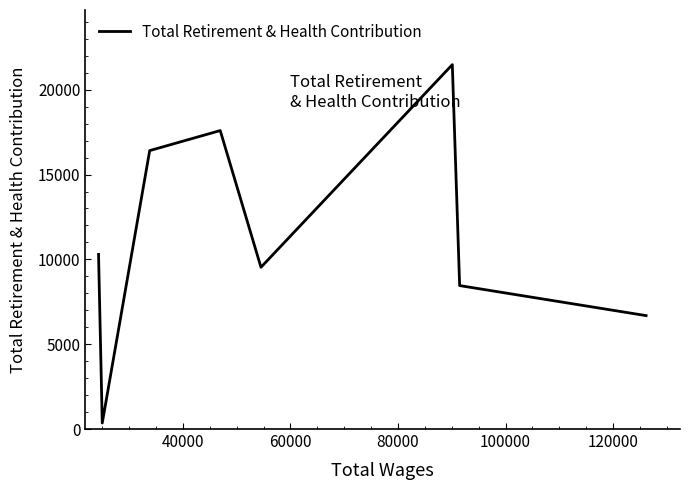

True or false: the data has more than 1 interior local peaks.

True